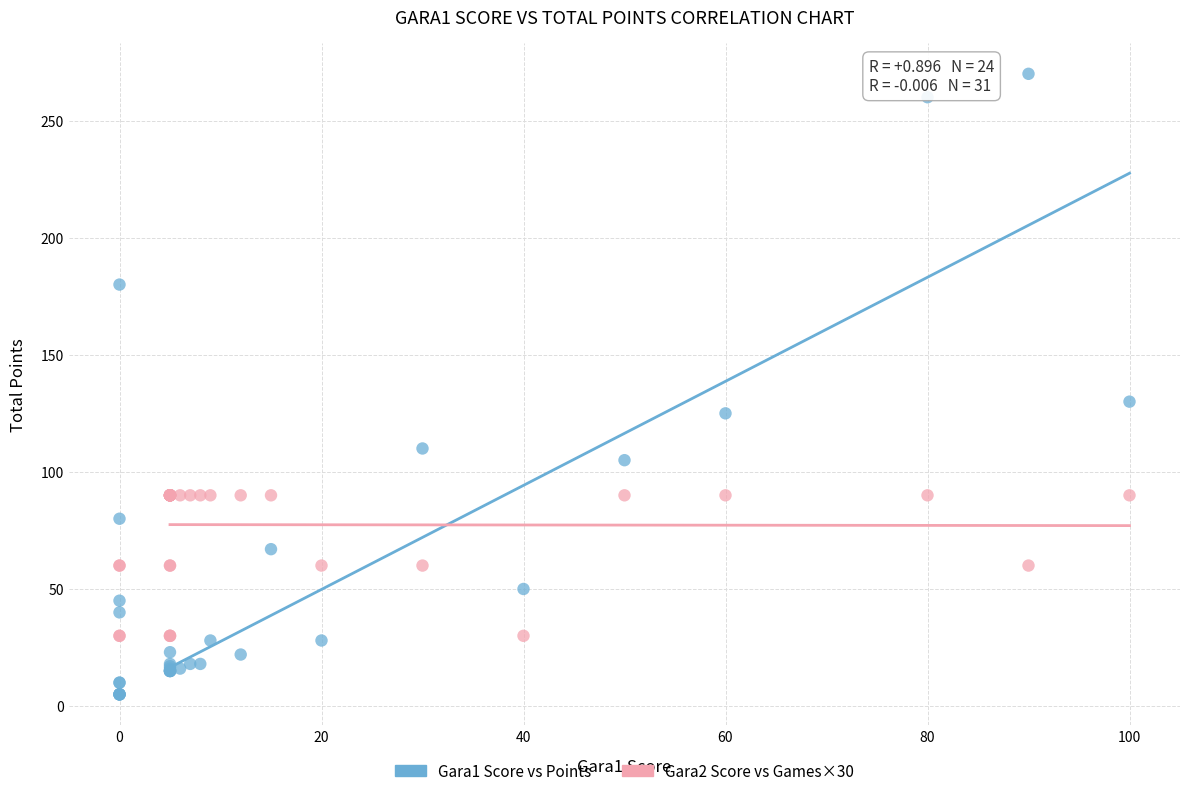

Which series has the largest Y range (max minus min)?

Gara1 Score vs Points